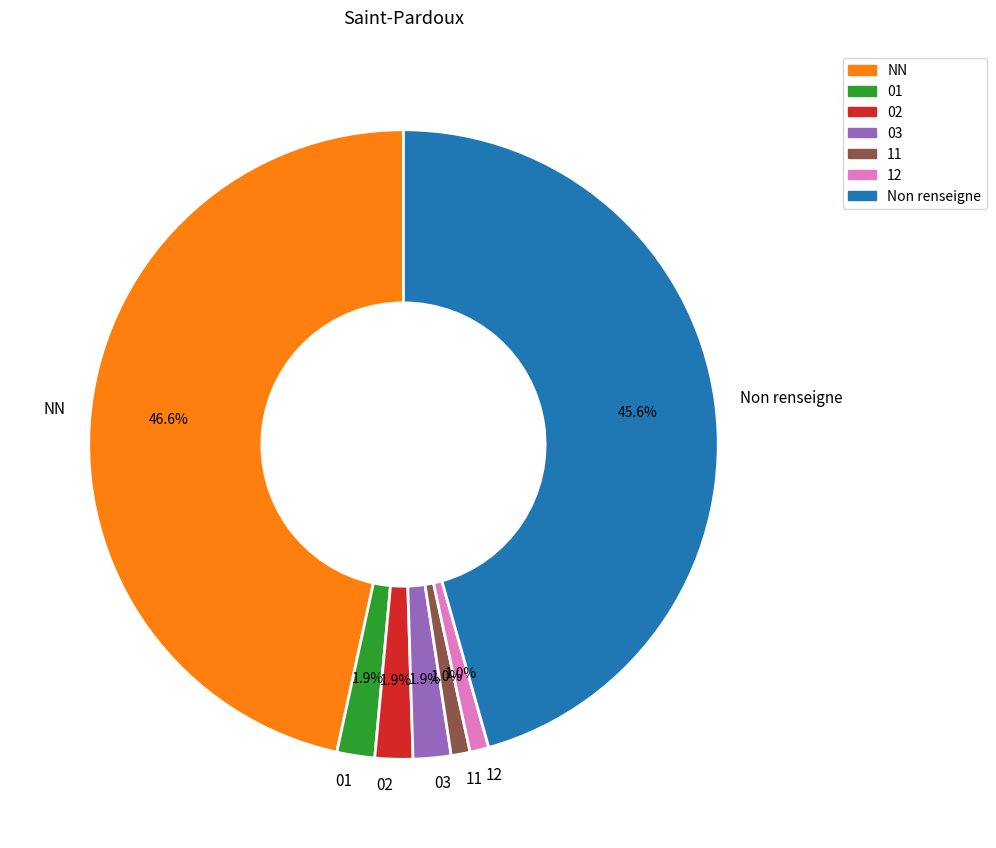

What portion of the pie excludes 01?

98.1%